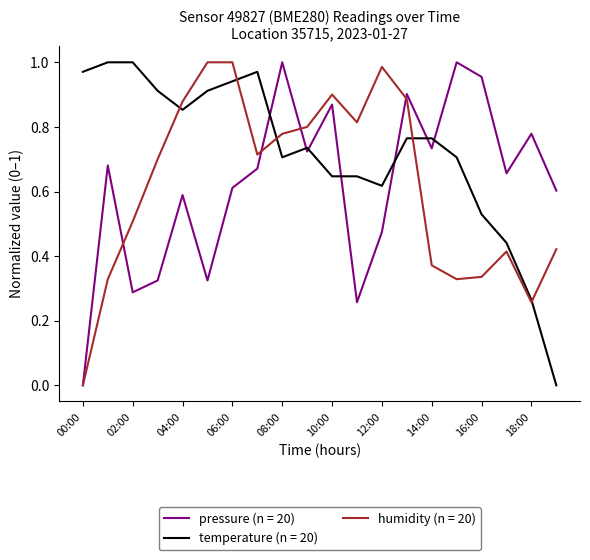

Which series has the largest total across all categories?

temperature (n = 20)